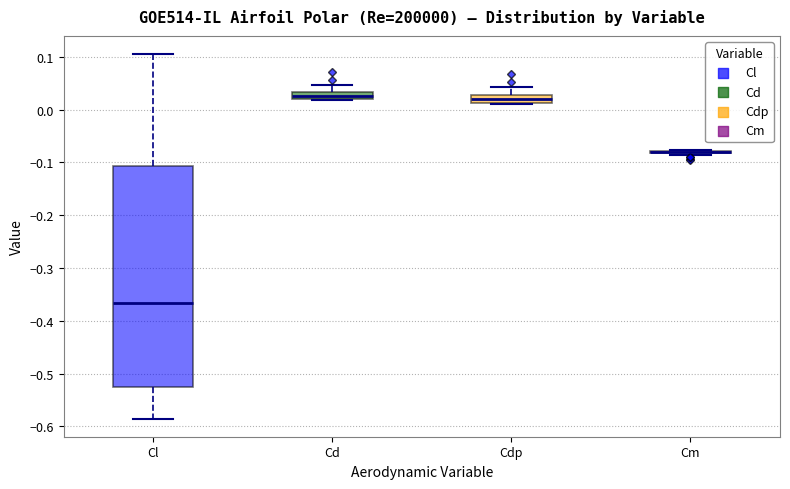

Where is the upper edge of the box for Cd on the y-axis? The values are not printed on the chart, so give them approximately, as read against the axis.

0.03